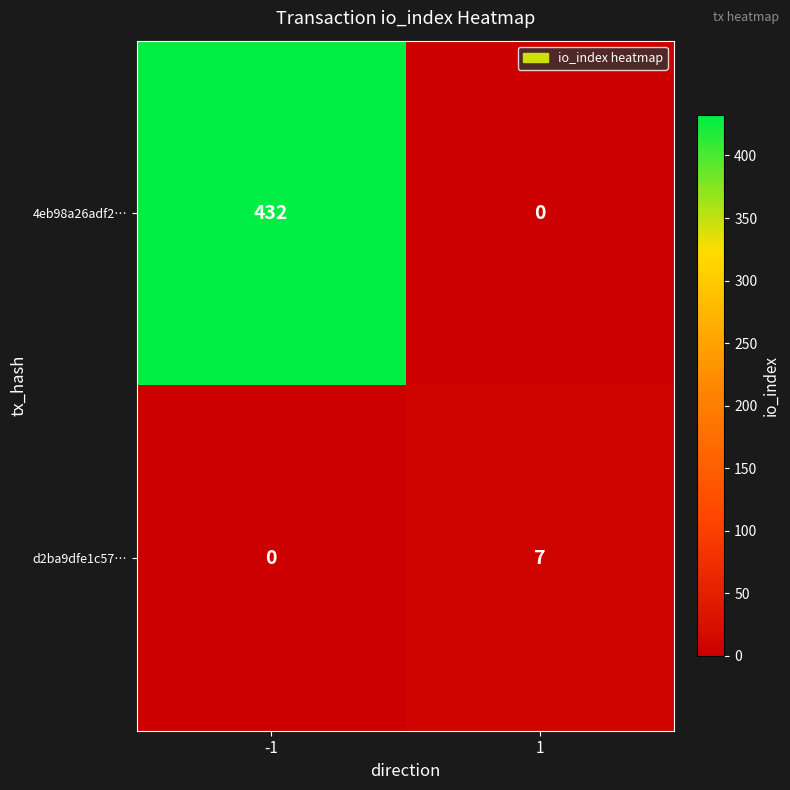

Count the number of categories in the chart.

2